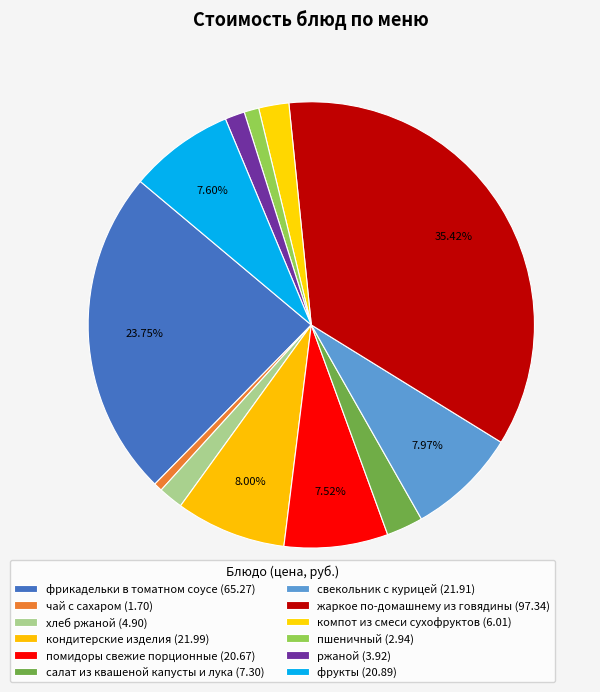

The пшеничный slice represents 15% of the pie. True or false?

False